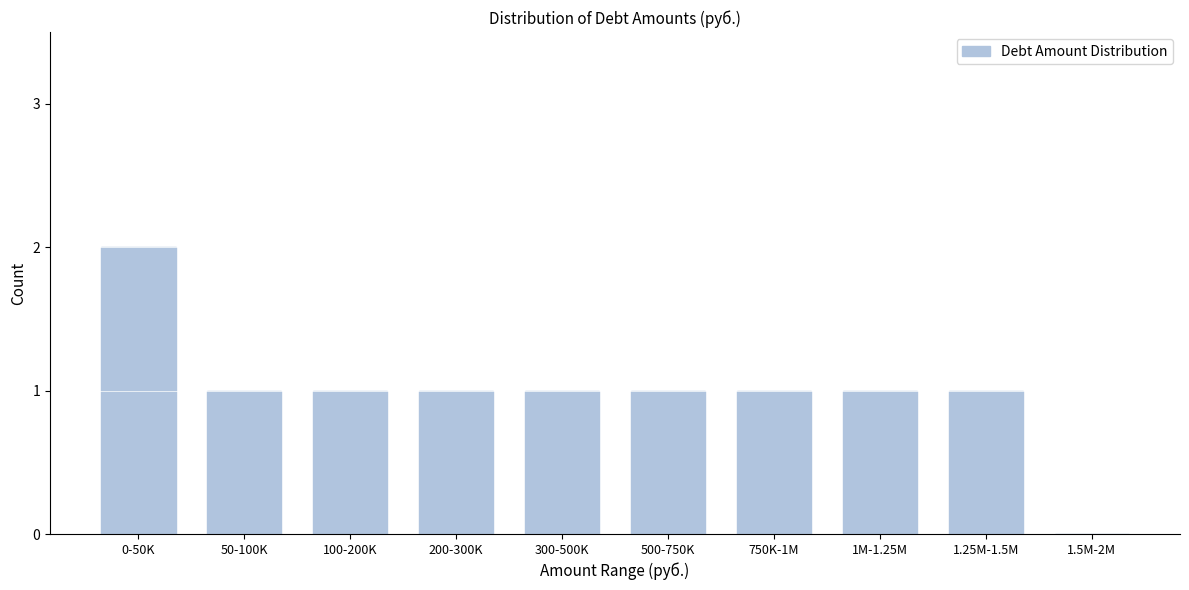

Reading left to right, what are all the values shown in this chart?

0-50K=2	50-100K=1	100-200K=1	200-300K=1	300-500K=1	500-750K=1	750K-1M=1	1M-1.25M=1	1.25M-1.5M=1	1.5M-2M=0